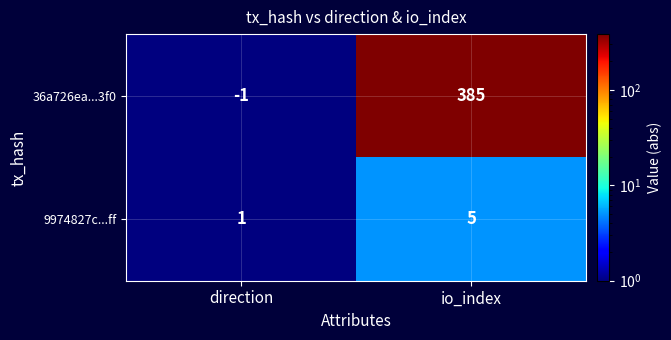

What is the total value across all series at io_index?

390